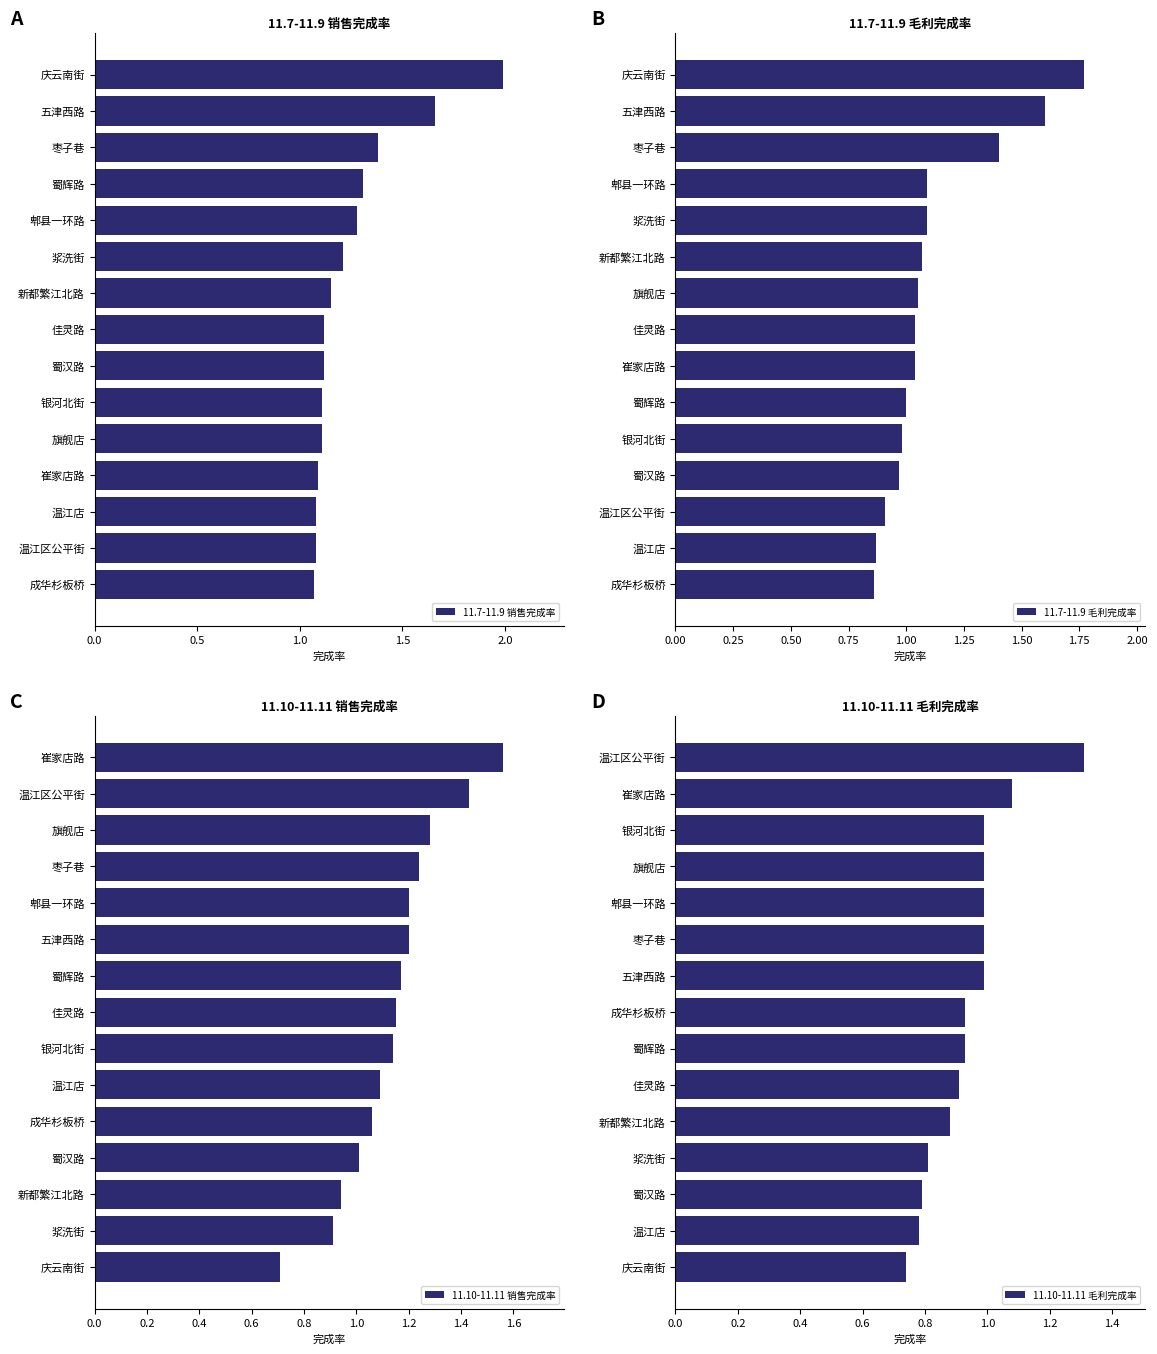

What is the value of the 11.7-11.9 毛利完成率 bar at the 10th from the left?

1.1